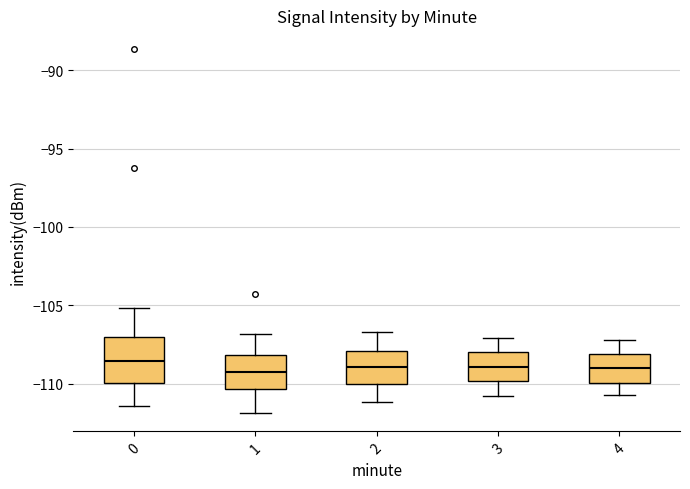

Comparing the boxes themselves (not the whiskers), which one is the tallest?

0